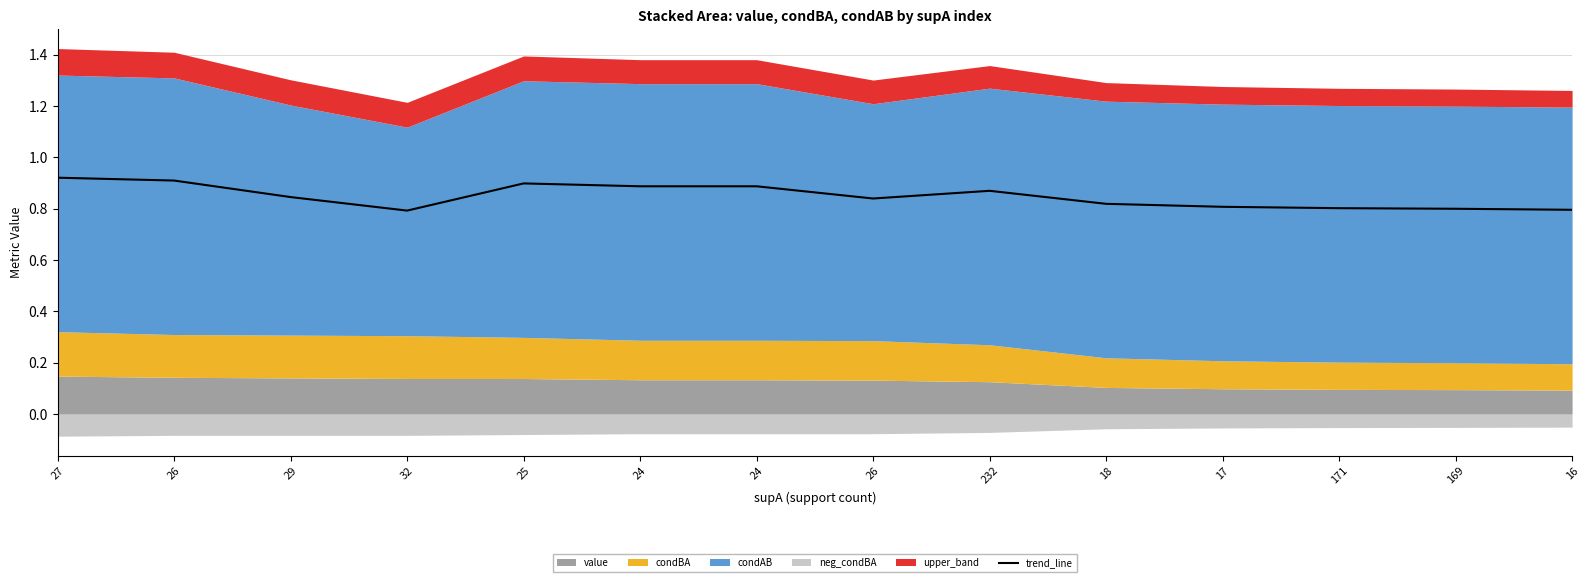

Reading left to right, transcribe all the data shown in this chart.

0.9	0.9	0.8	0.8	0.9	0.9	0.9	0.8	0.9	0.8	0.8	0.8	0.8	0.8